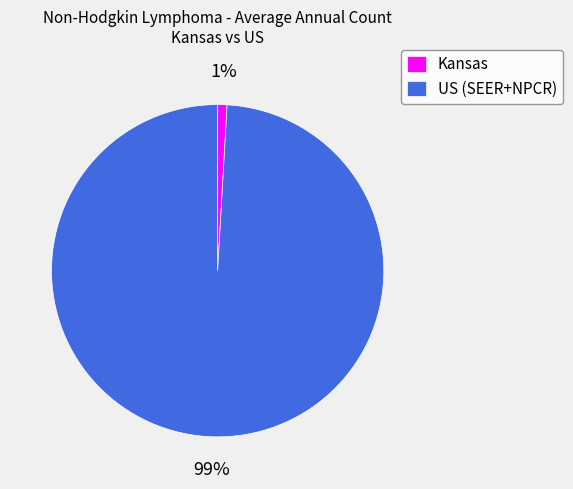

What percentage is the Kansas slice, to the nearest percent?

1%